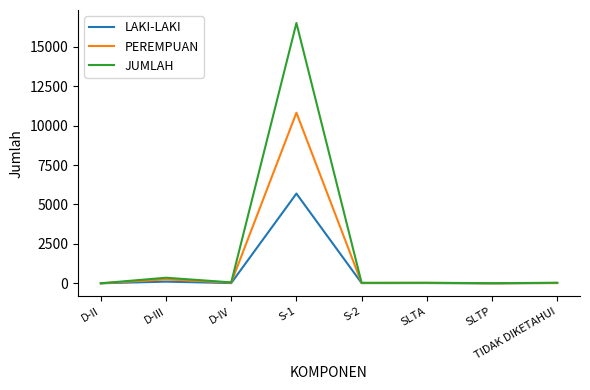

What is the maximum value shown in the chart?

16515